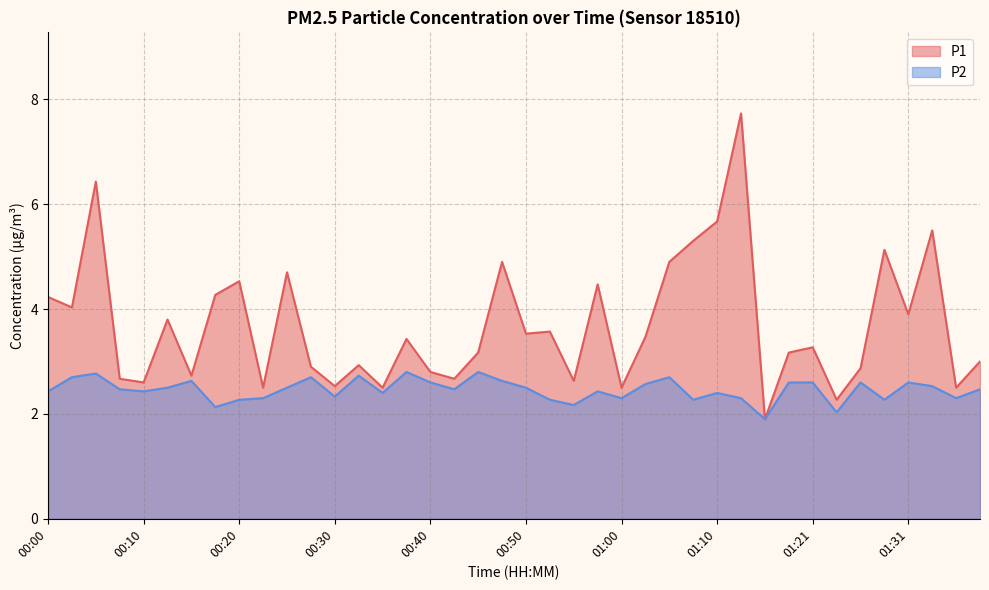

Where is the first local minimum for P2?

00:10